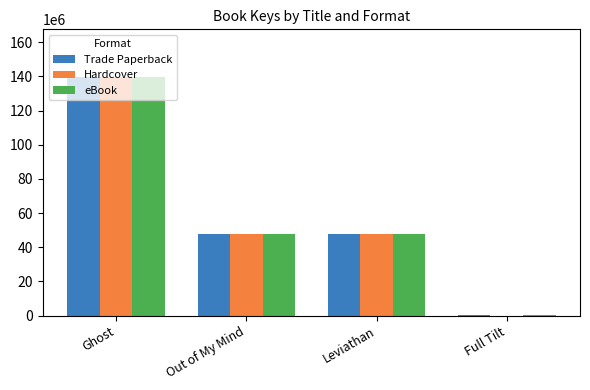

What is the maximum value for Trade Paperback?

139631199